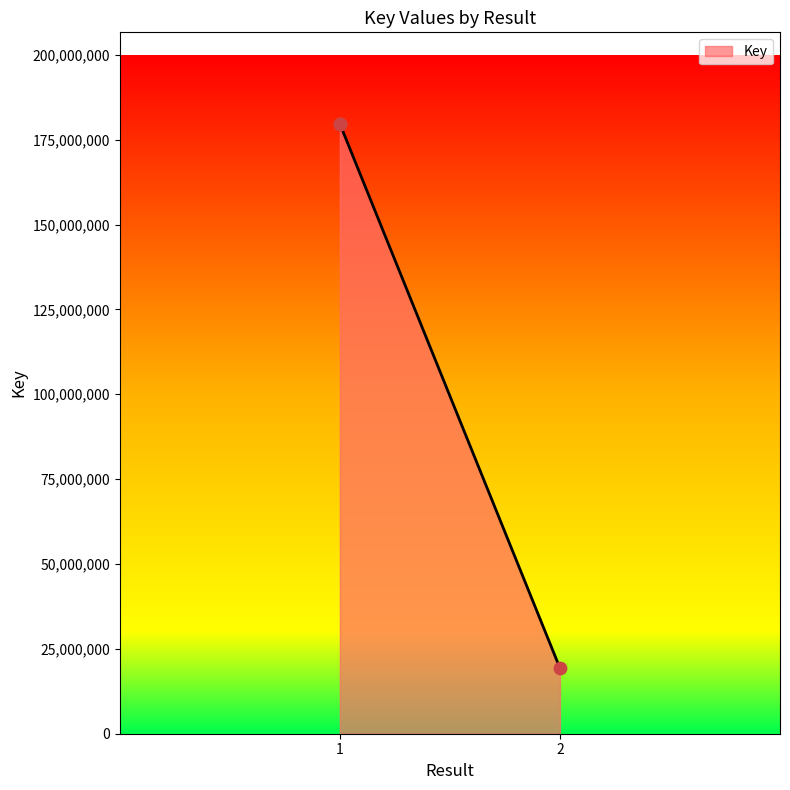

Approximately how many times larger is the value at 2 compared to 1?

0.1